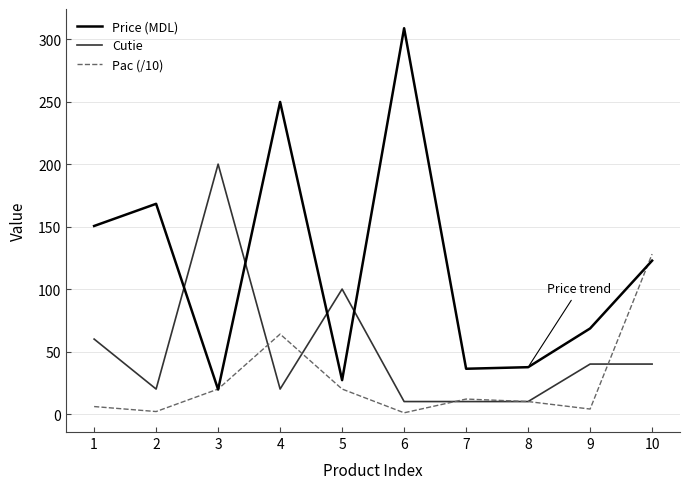

What is the maximum value shown in the chart?

308.8